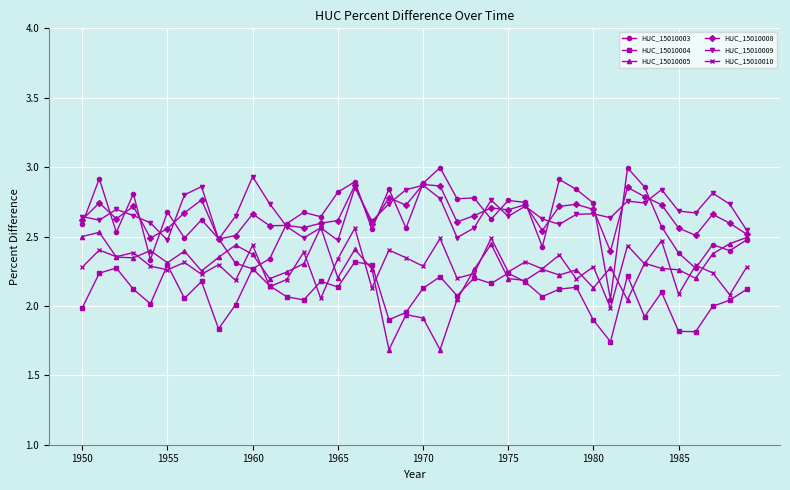

True or false: HUC_15010008 and HUC_15010004 intersect in this chart.

False